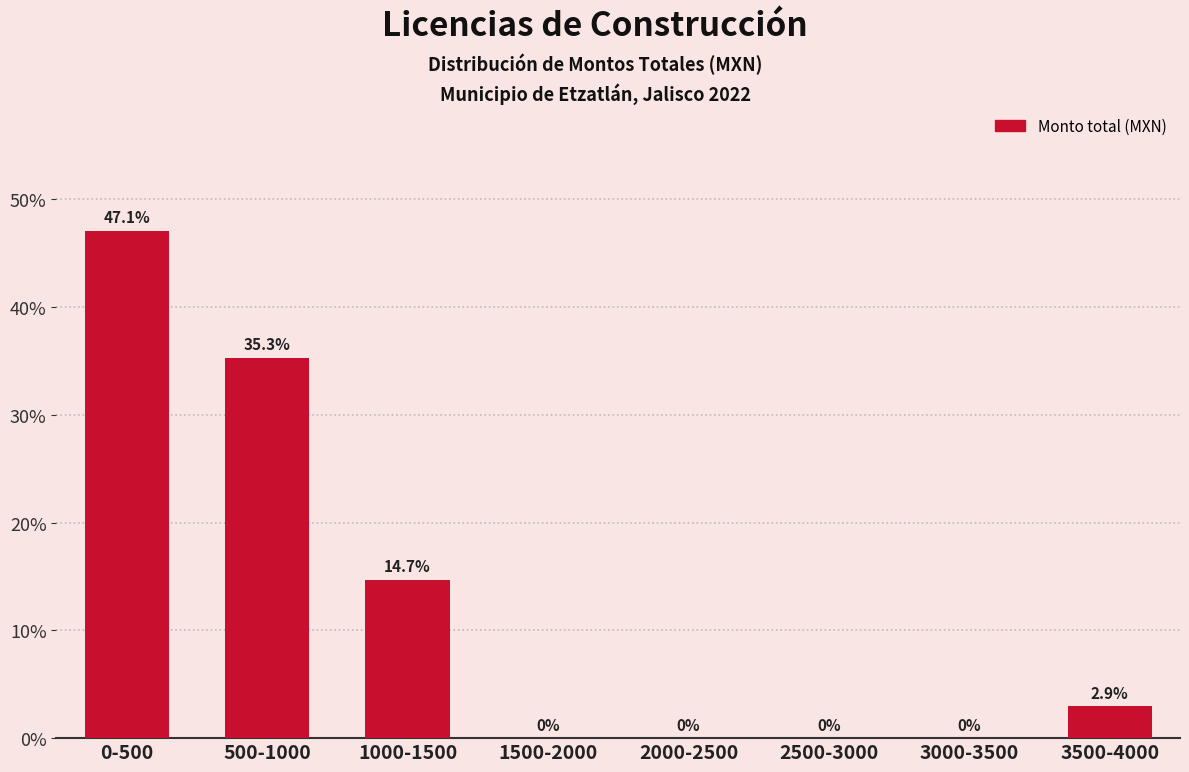

Reading right to left, transcribe all the data shown in this chart.

3500-4000=2.9	3000-3500=0.0	2500-3000=0.0	2000-2500=0.0	1500-2000=0.0	1000-1500=14.7	500-1000=35.3	0-500=47.1